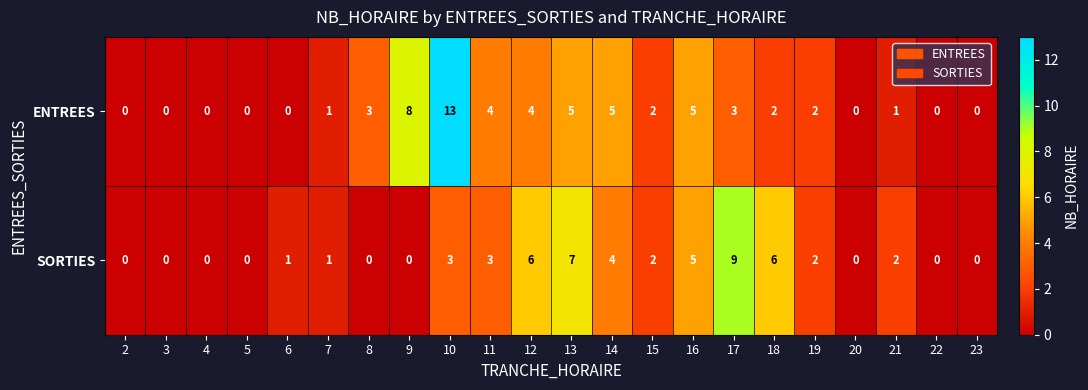

What is the maximum value shown in the chart?

13